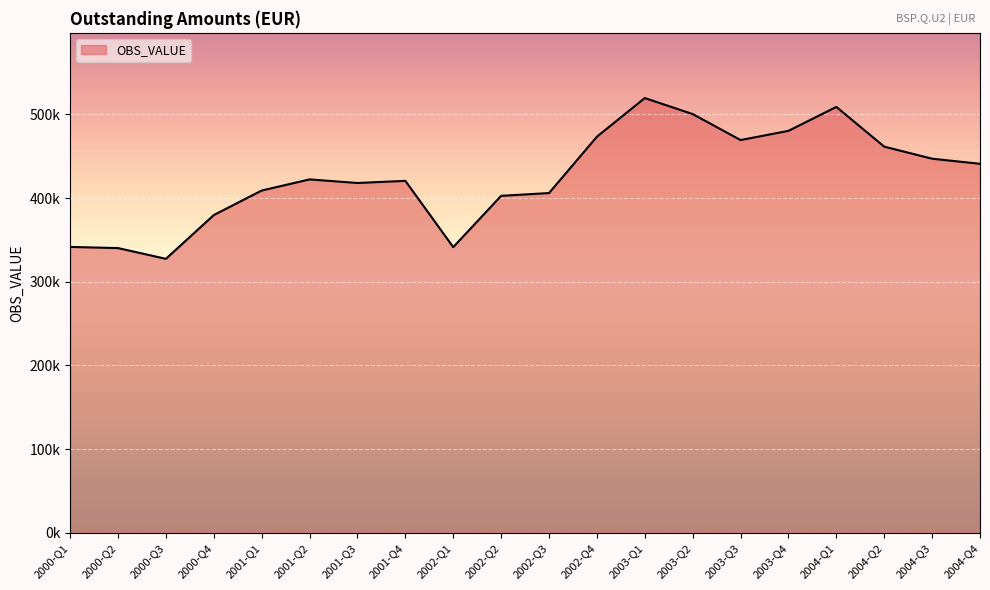

What is the value of the 3rd point from the left?

327432.3